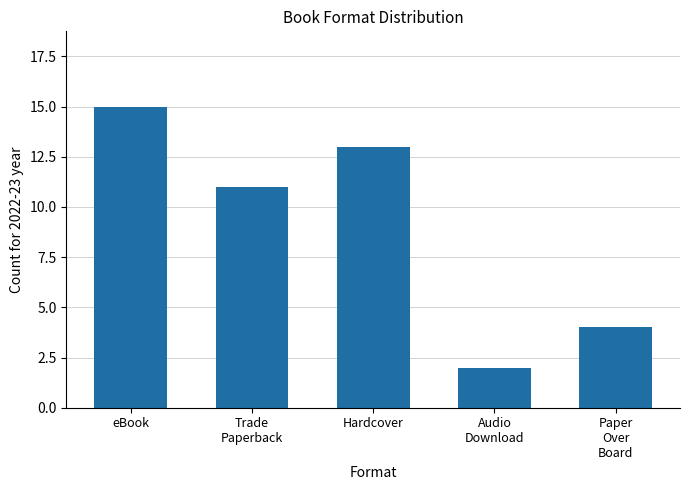

What is the smallest value displayed?

2